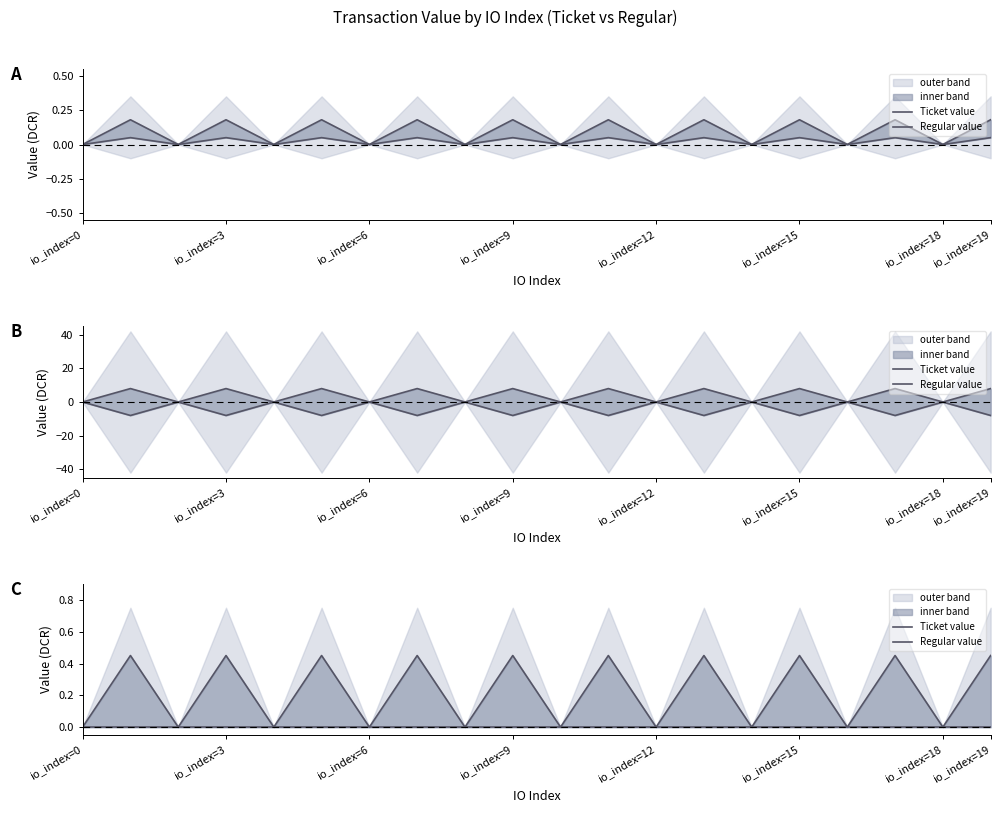

Which label corresponds to the largest value in the chart?

io_index=3